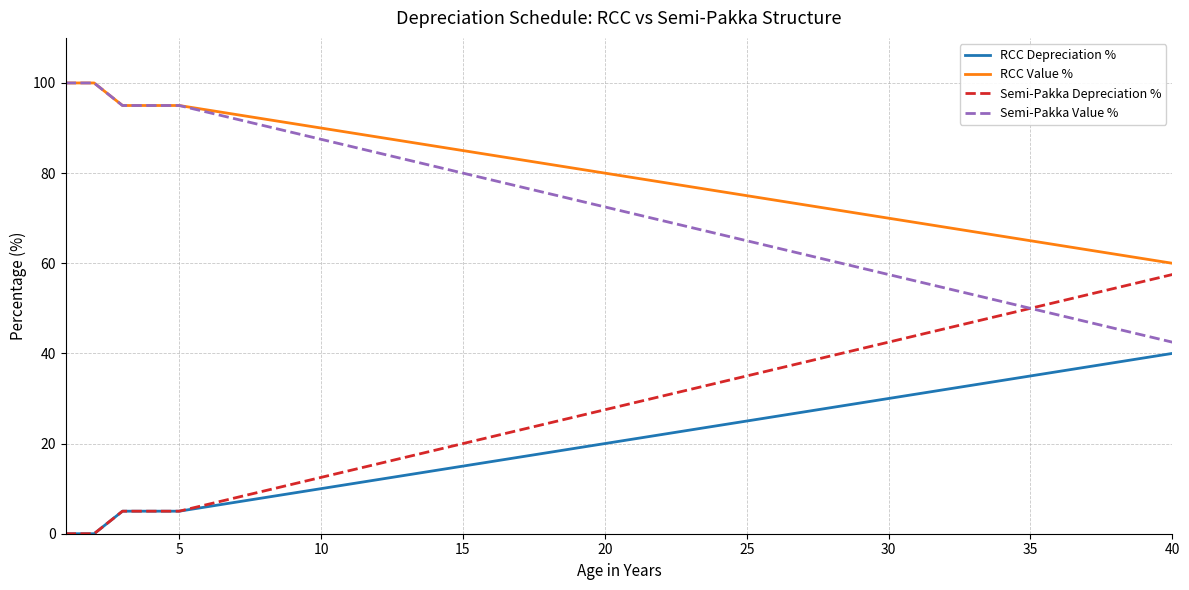

True or false: Semi-Pakka Value % and RCC Depreciation % cross at least once.

False